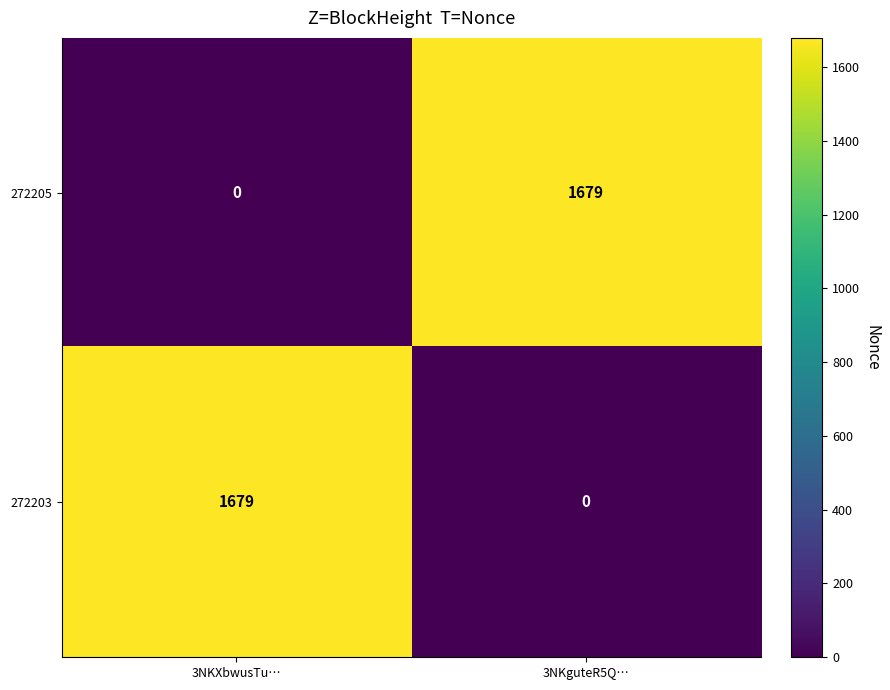

Reading left to right, what are all the values shown in this chart?

272205: 0	1679
272203: 1679	0